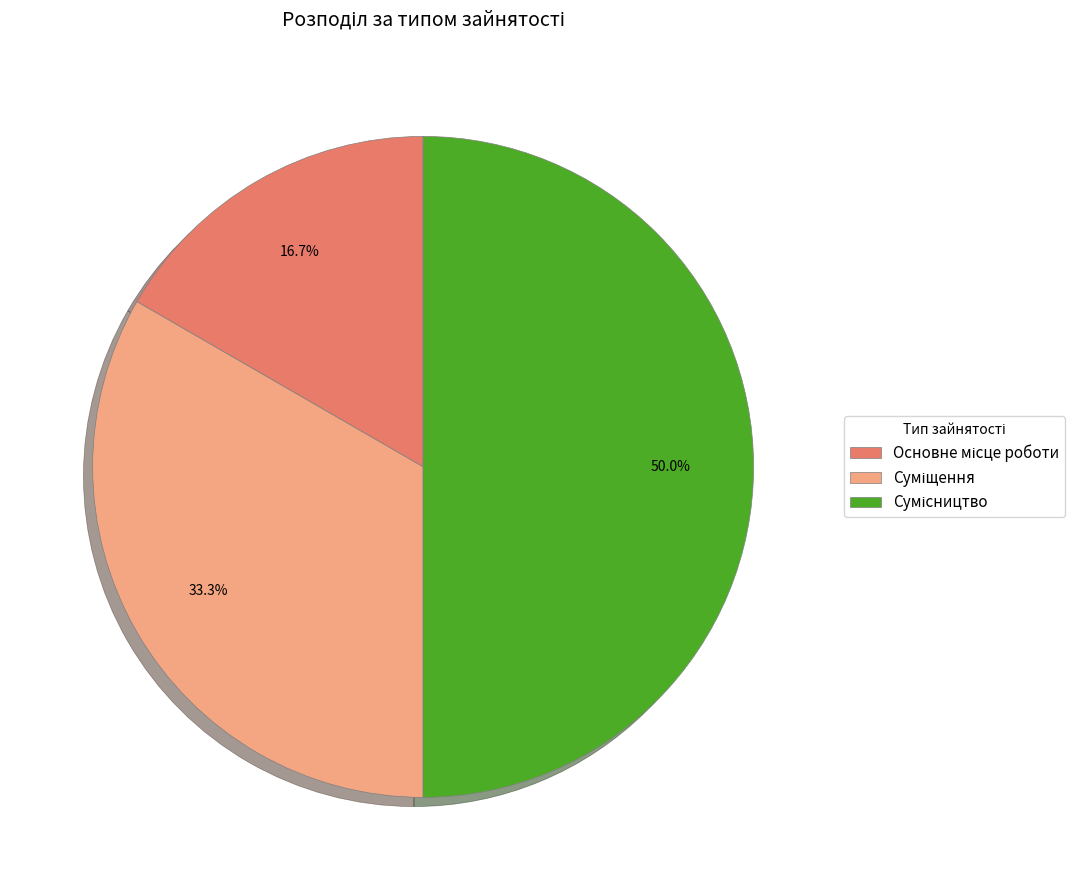

How much of the chart is everything except Суміщення?

66.7%